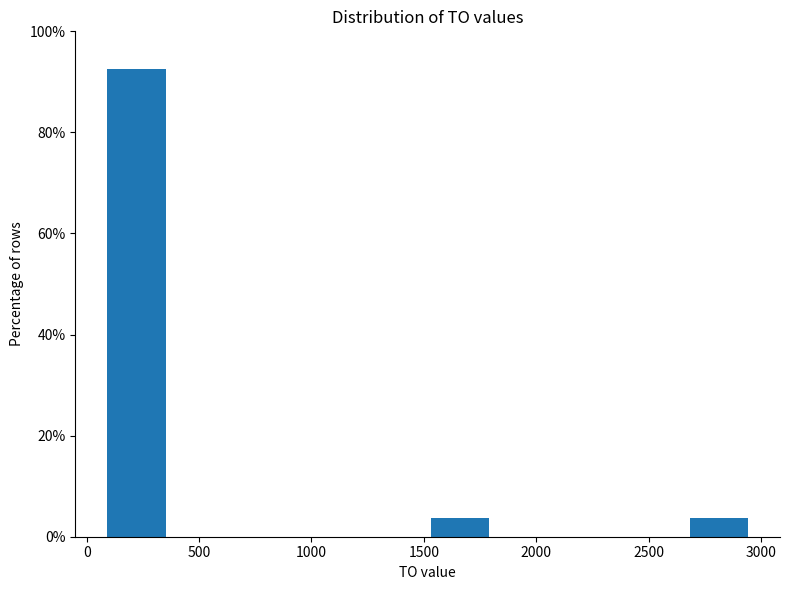

What is the height of the bar covering 1500 to 1800 on the x-axis? Neither the bar edges nor the heights are printed on the chart, so give them approximately, as read against the axes.

4